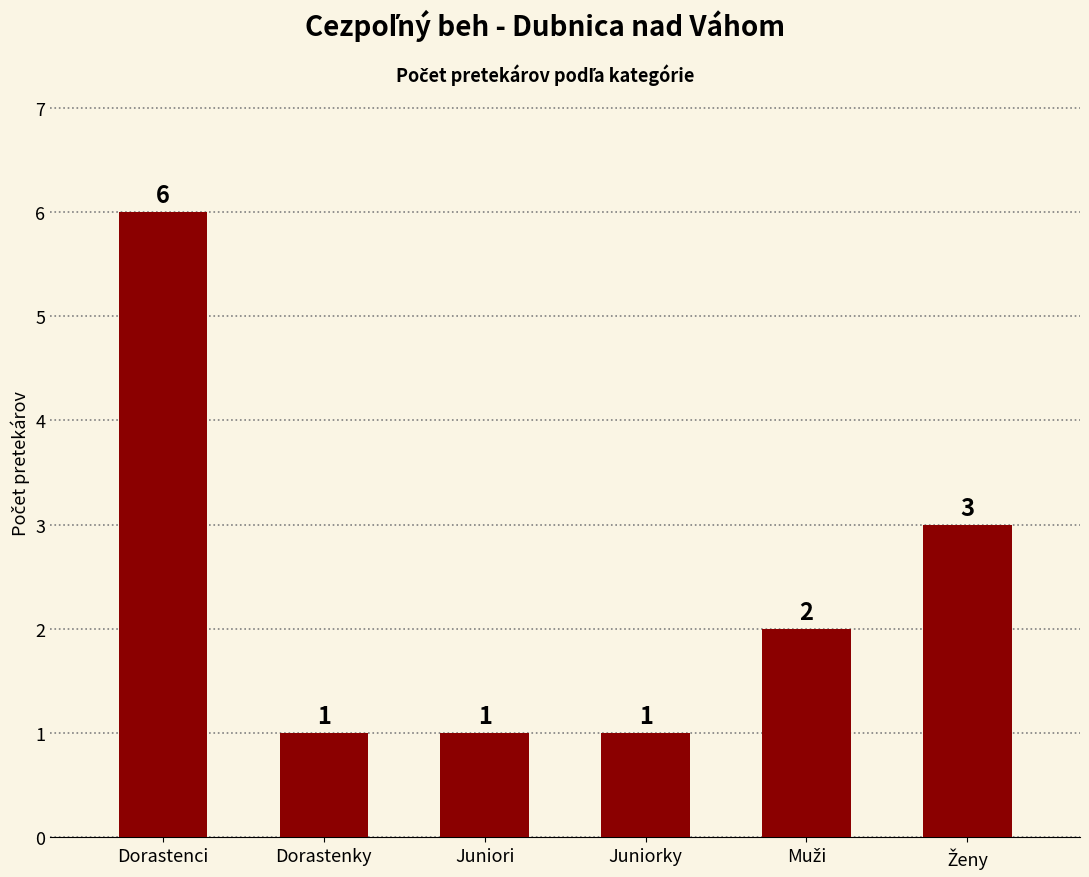

Approximately how many times larger is the value at Dorastenci compared to Juniorky?

6.0